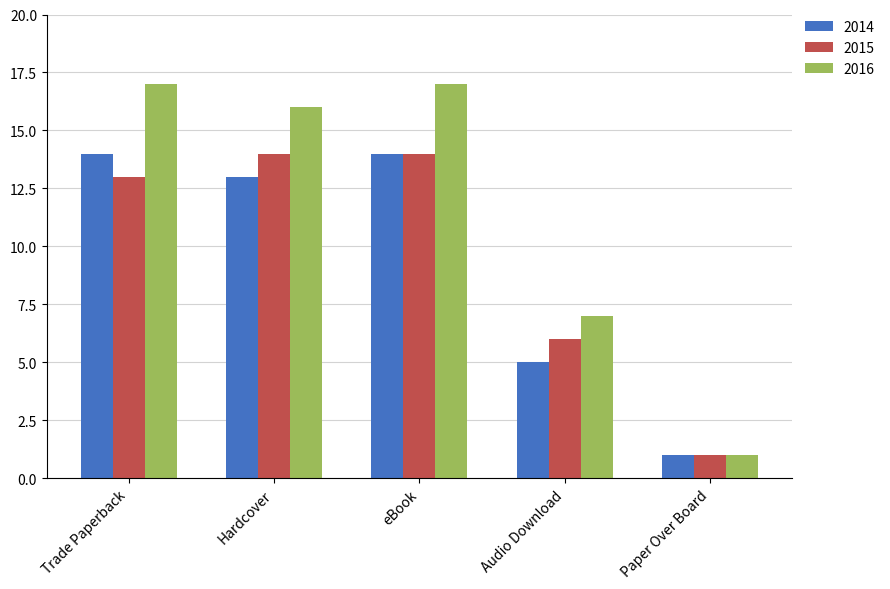

Which category has the lowest value across all series?

Paper Over Board